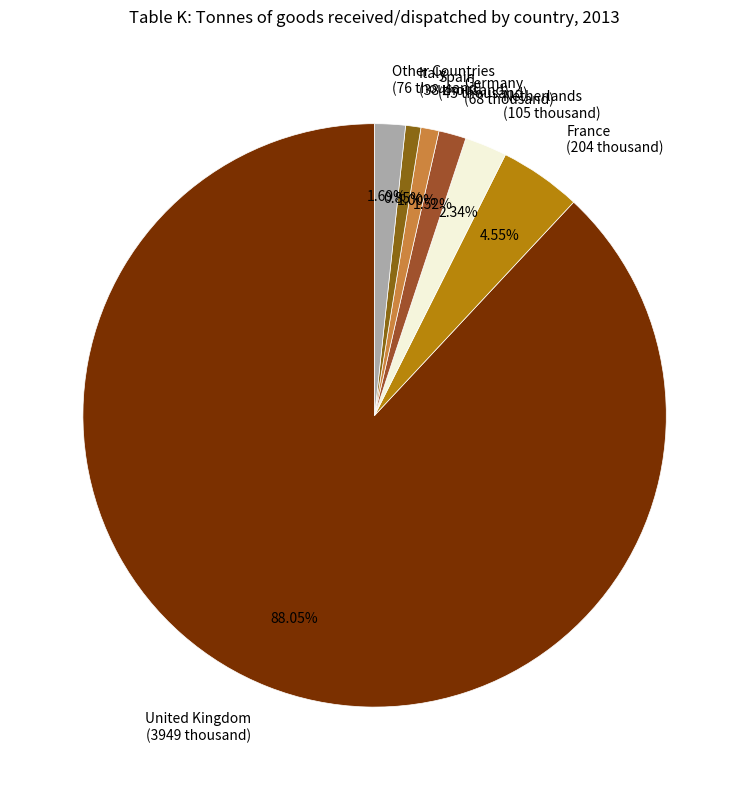

Is there any slice that represents more than half of the pie?

Yes